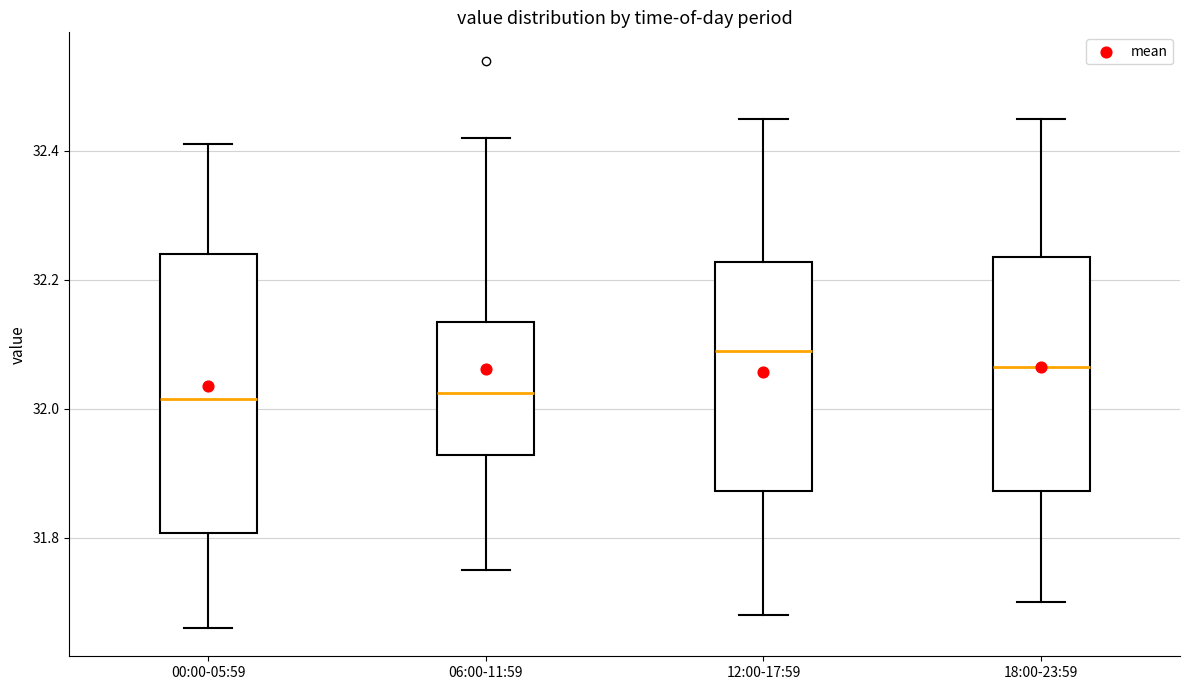

Where does the upper whisker of the box for 00:00-05:59 end on the y-axis? The values are not printed on the chart, so give them approximately, as read against the axis.

32.42